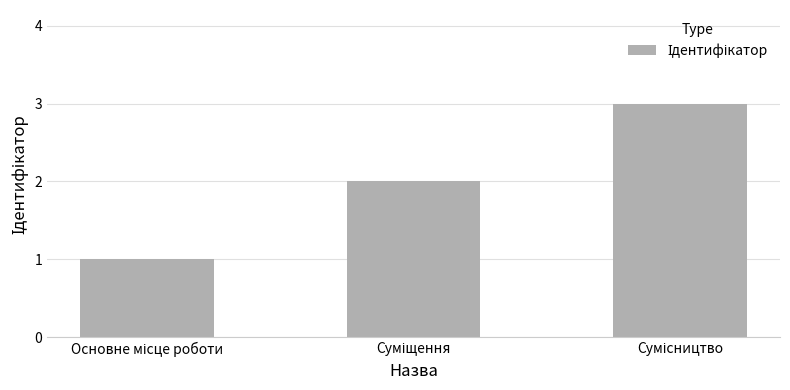

Reading right to left, extract all data points from this chart.

3	2	1